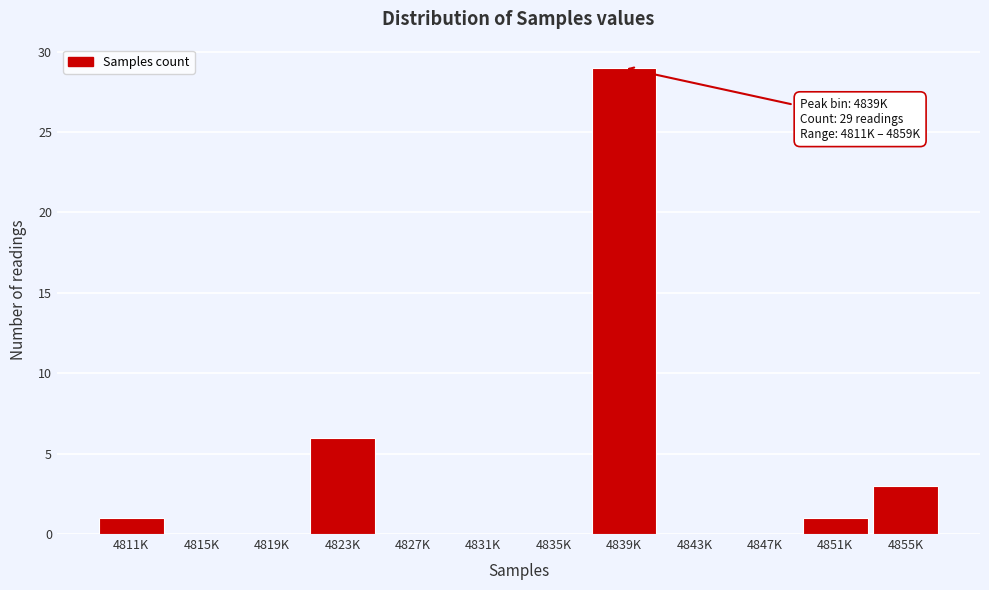

Reading left to right, what are all the values shown in this chart?

4811K=1	4815K=0	4819K=0	4823K=6	4827K=0	4831K=0	4835K=0	4839K=29	4843K=0	4847K=0	4851K=1	4855K=3